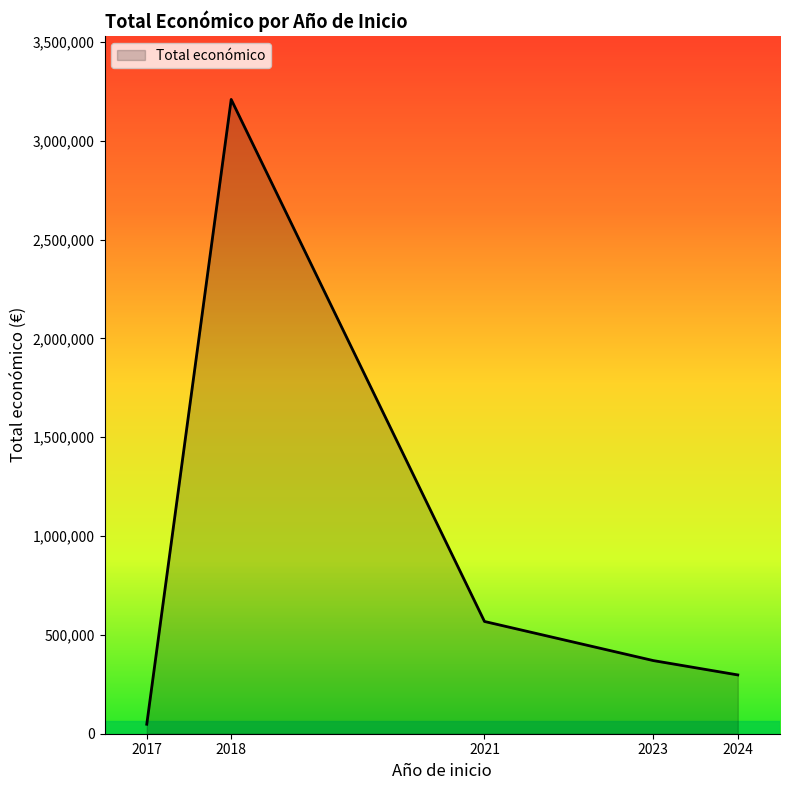

True or false: there are more than 1 points higher than both neighbors.

False